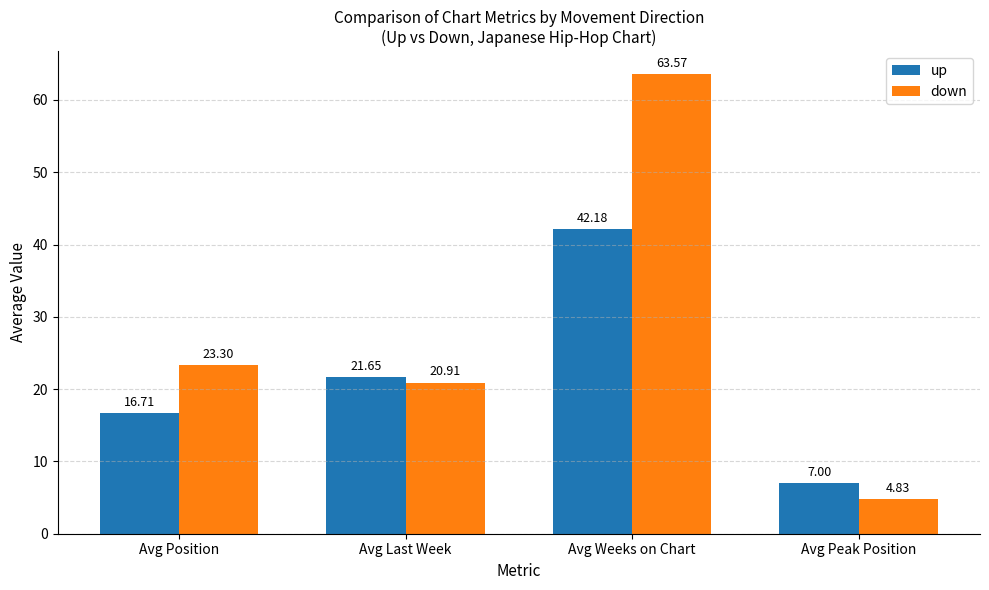

Which label corresponds to the largest value in the chart?

Avg Weeks on Chart